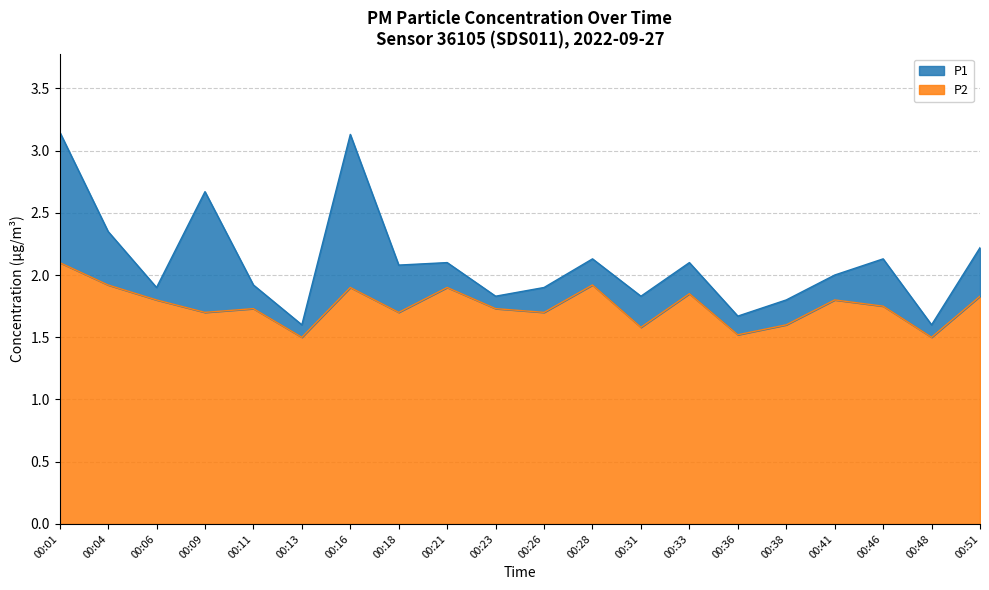

True or false: P1 has a value of 1.9 at 00:11.

True